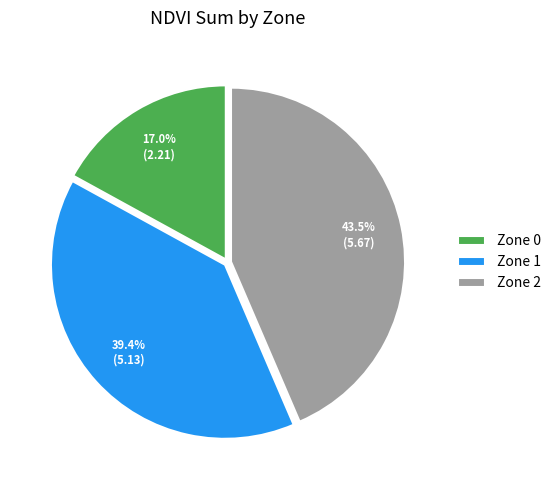

How many slices are in this pie chart?

3